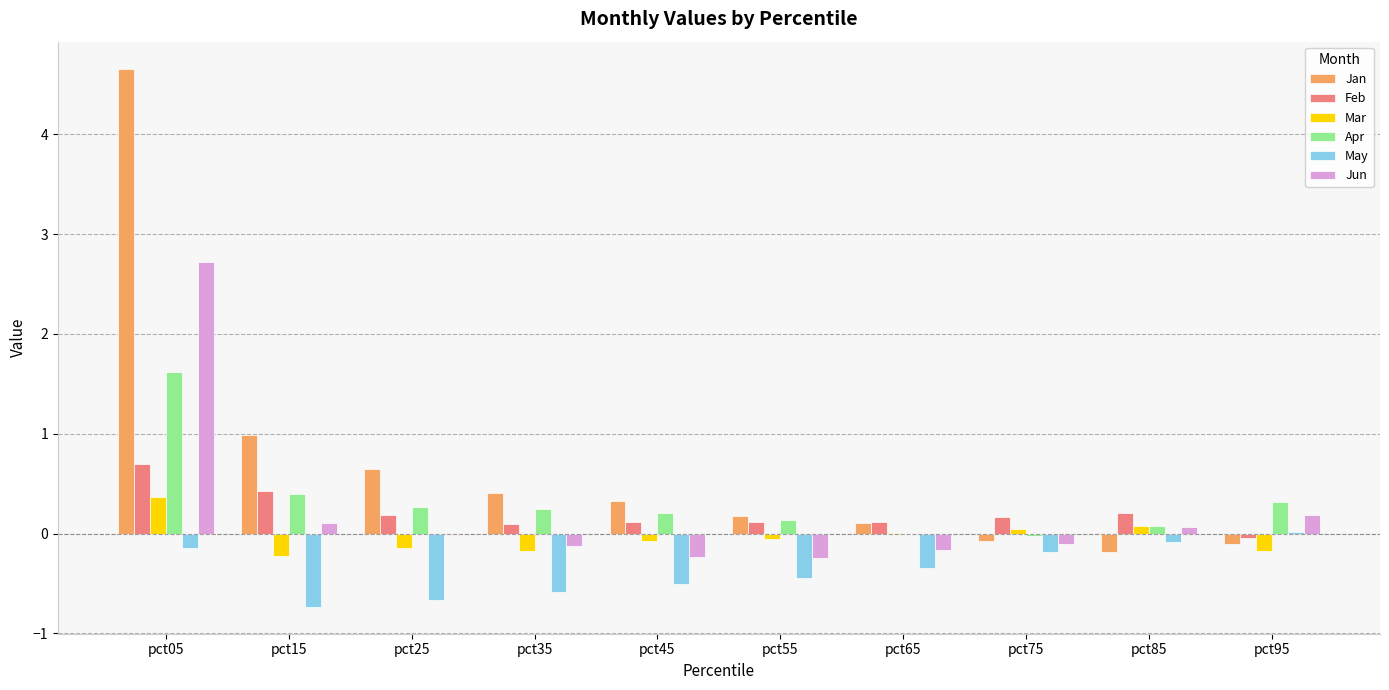

Which series has the largest total across all categories?

Jan